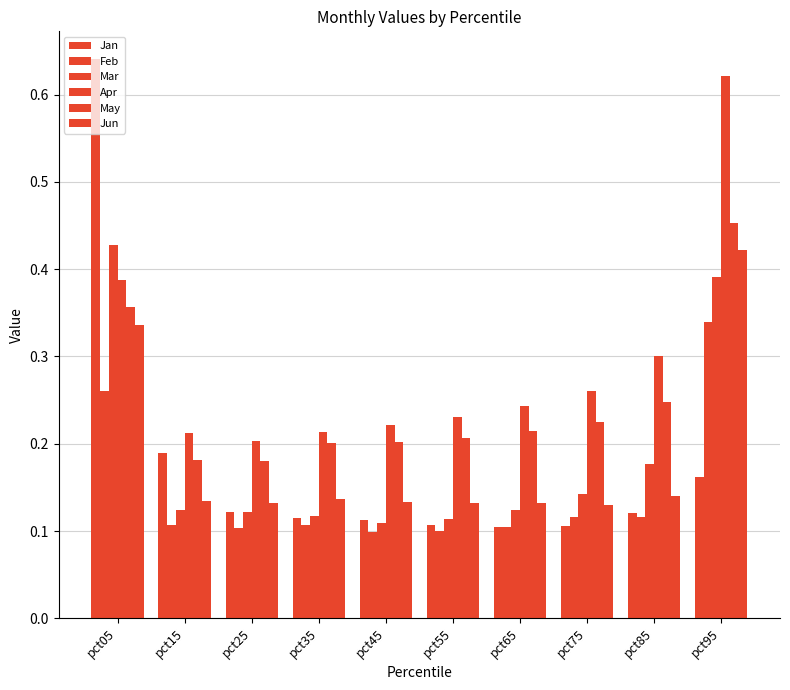

How many bars are there in each group?

6